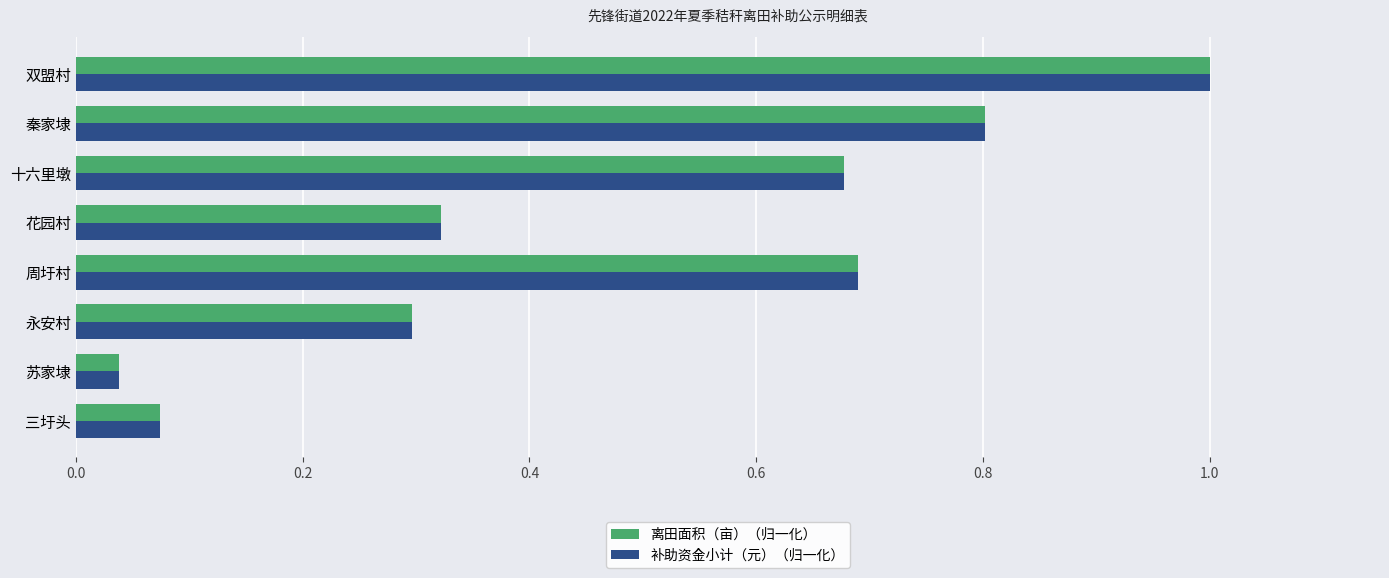

At which category is the sum across all series the highest?

双盟村